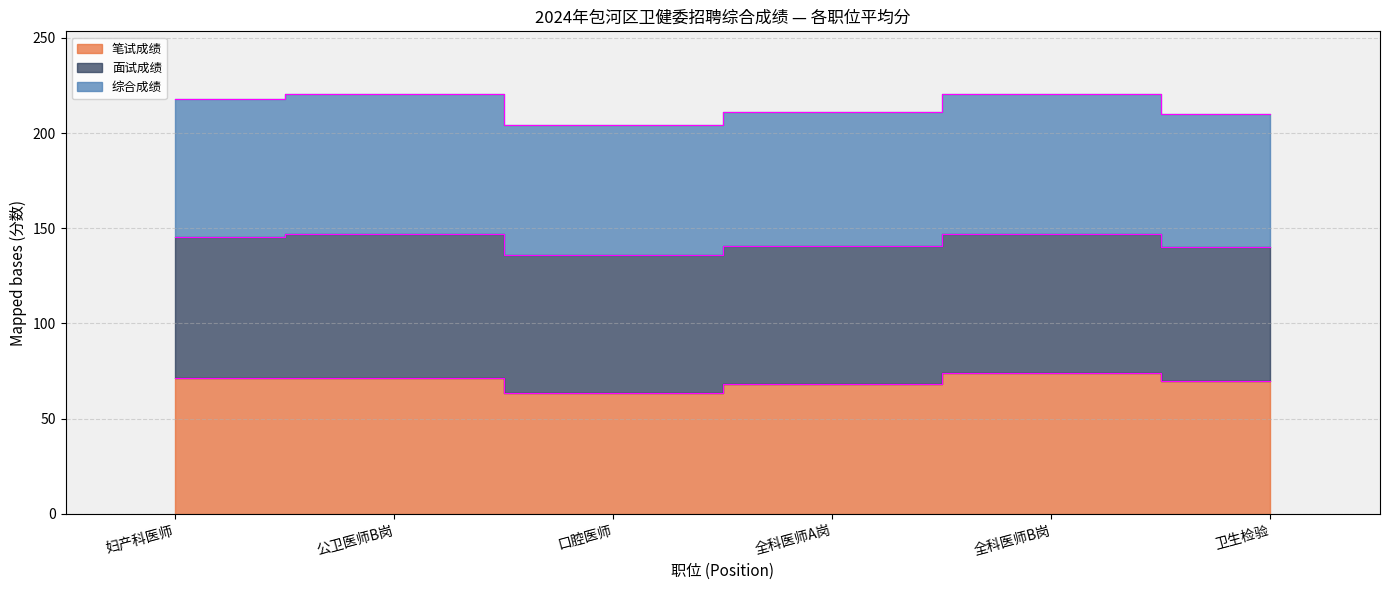

What is the sum of all 笔试成绩 values?

418.5